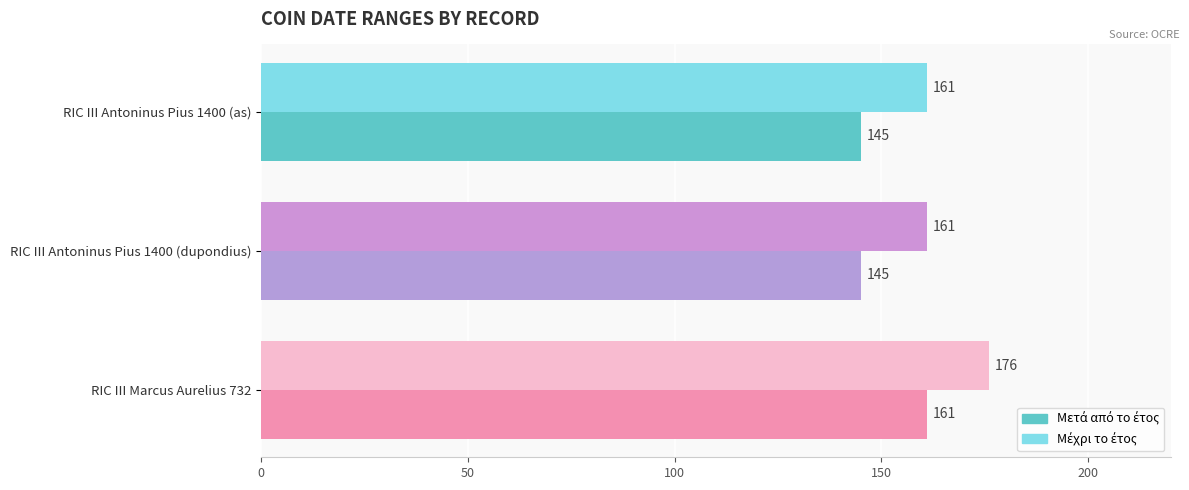

Count the number of data series in this chart.

2